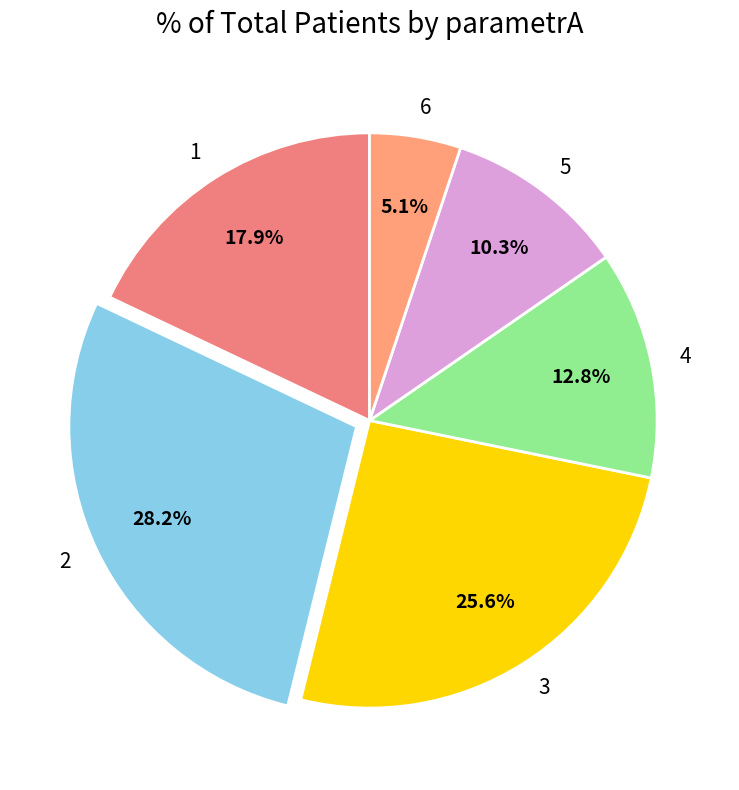

What is the smallest slice in the pie chart?

6